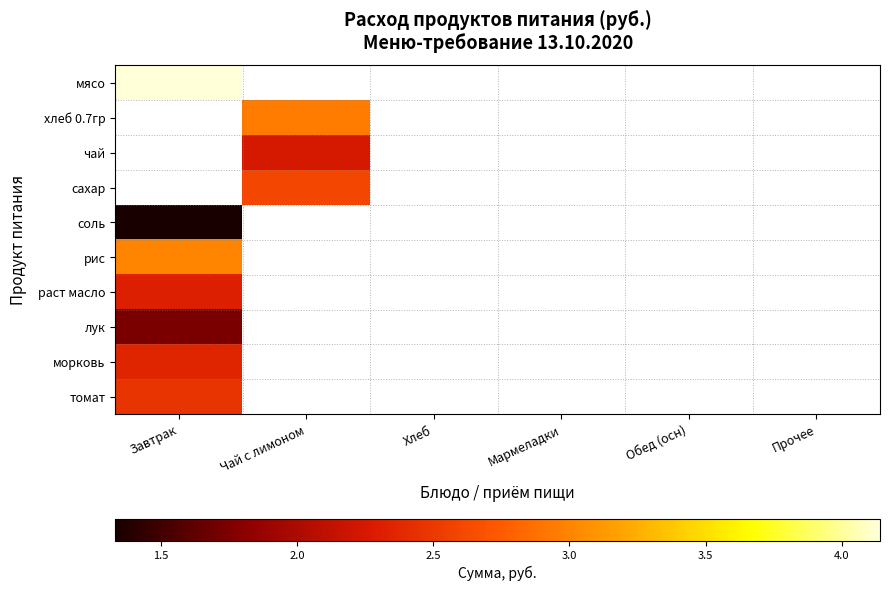

At Обед (осн), list the series in order from smallest to largest.

мясо, хлеб 0.7гр, чай, сахар, соль, рис, раст масло, лук, морковь, томат